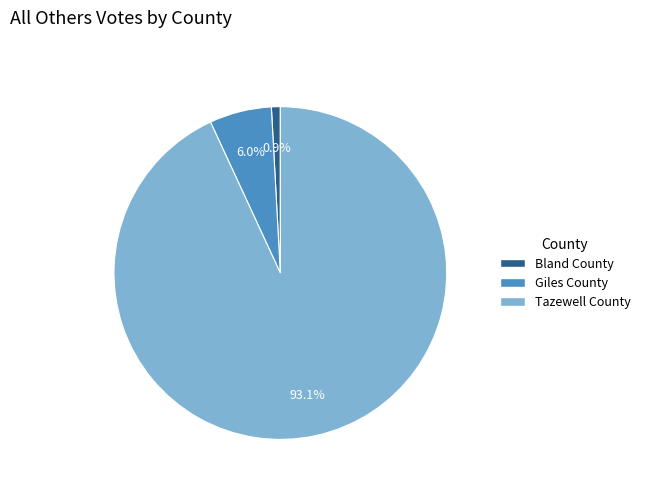

To the nearest percent, what is the difference between the largest and smallest slice percentages?

92%